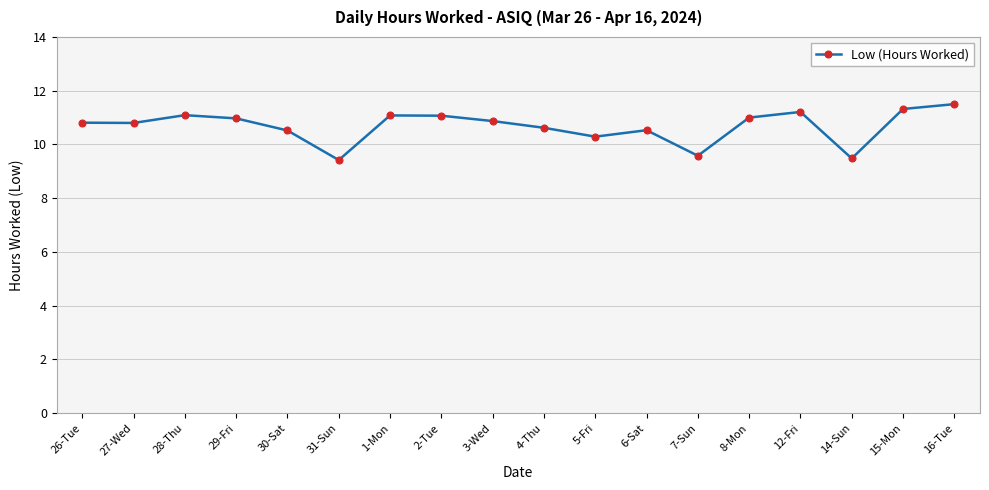

How many interior local peaks (higher than both neighbors) does the data have?

4